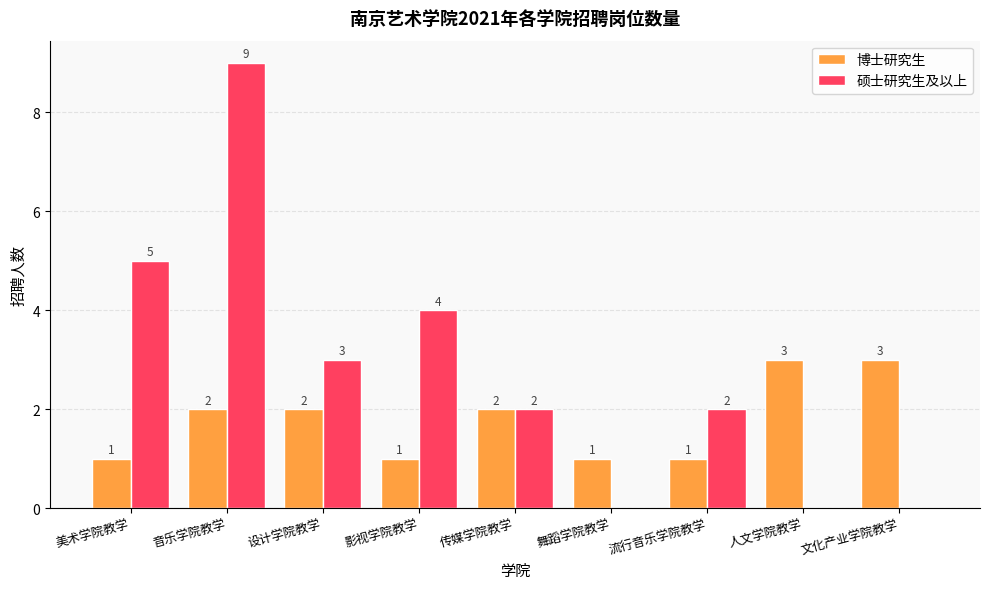

How many 博士研究生 values are between 1 and 2?

7